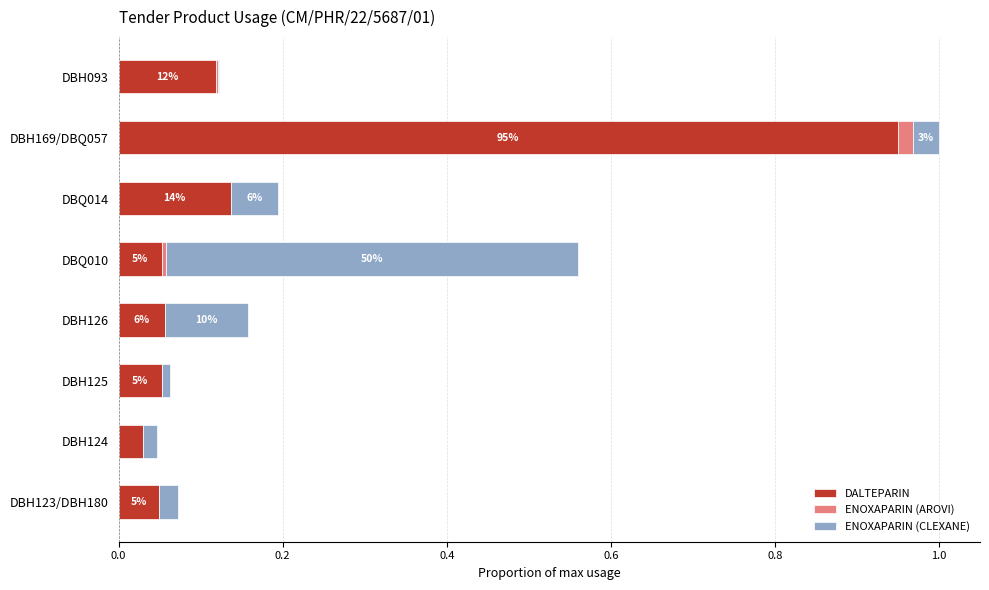

What is the sum of all DALTEPARIN values?

1.4